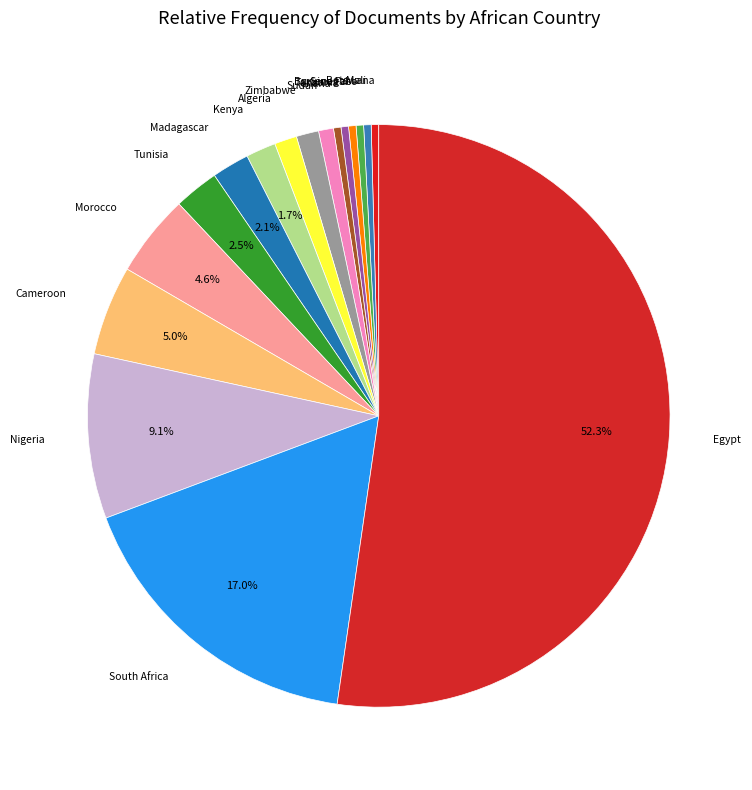

To the nearest percent, what is the average slice percentage?

6%